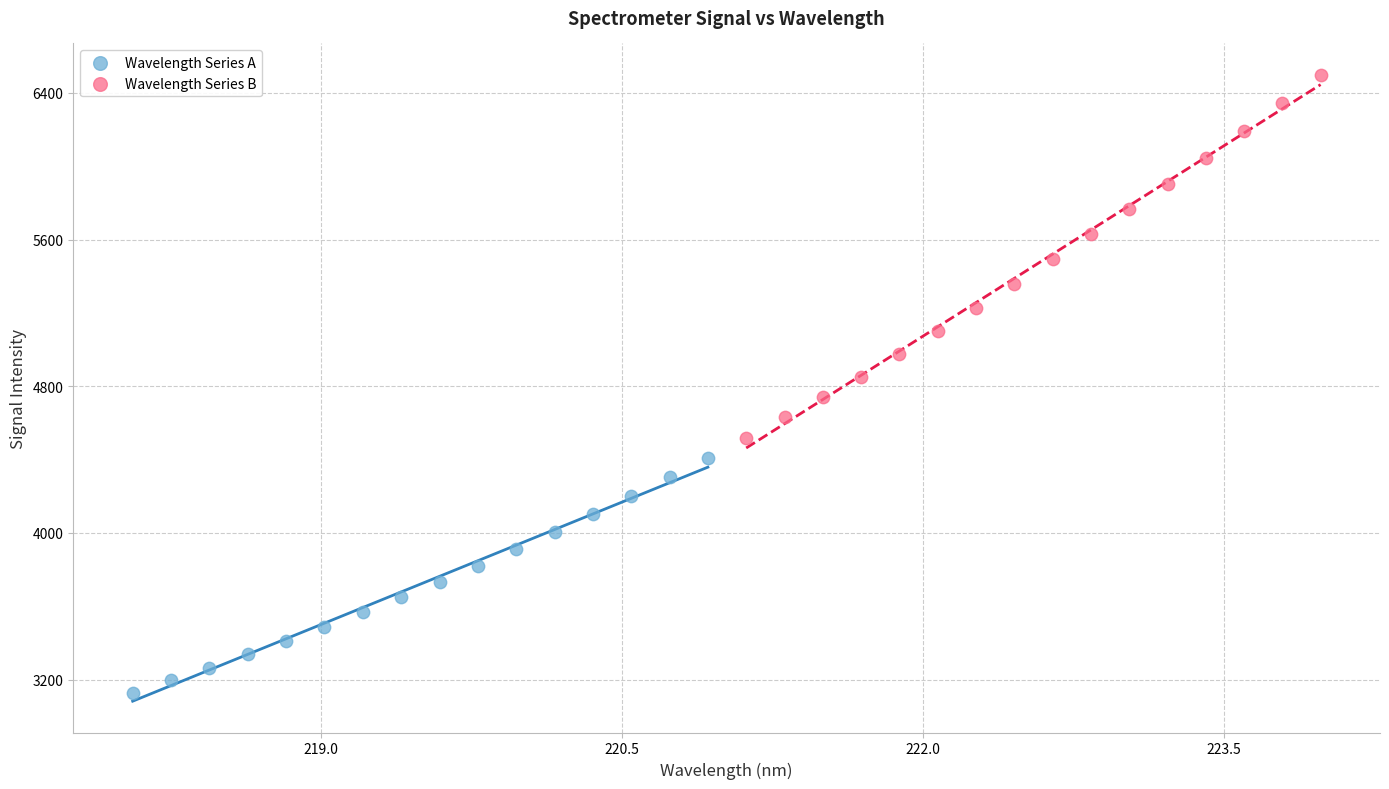

Which series has the largest Y range (max minus min)?

Wavelength Series B